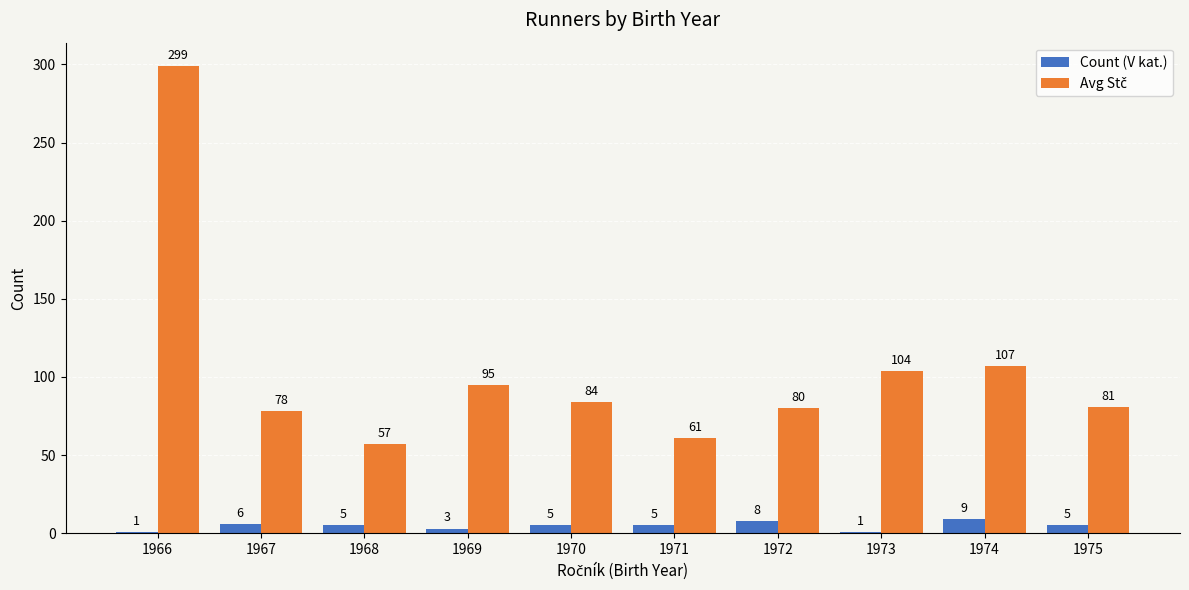

What is the difference between the highest and lowest values at 1974?

98